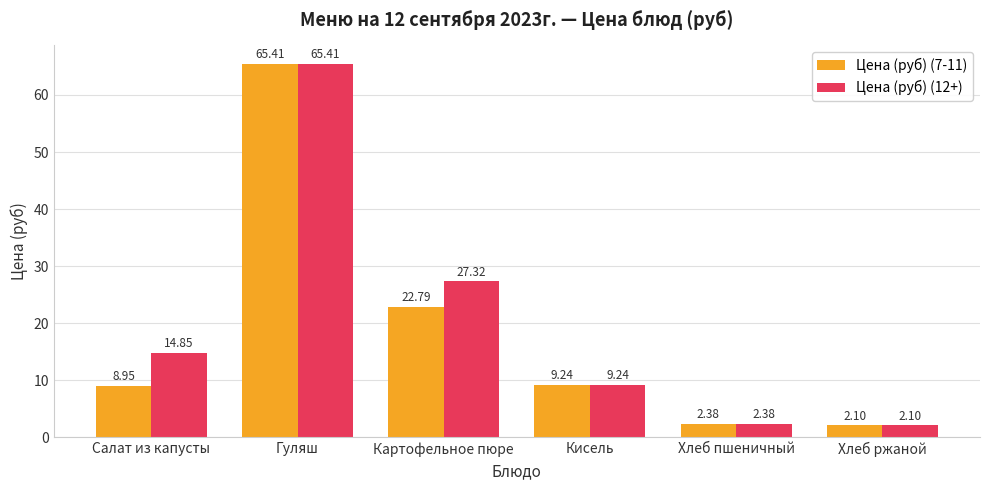

List the series in order of their overall mean, highest first.

Цена (руб) (12+), Цена (руб) (7-11)